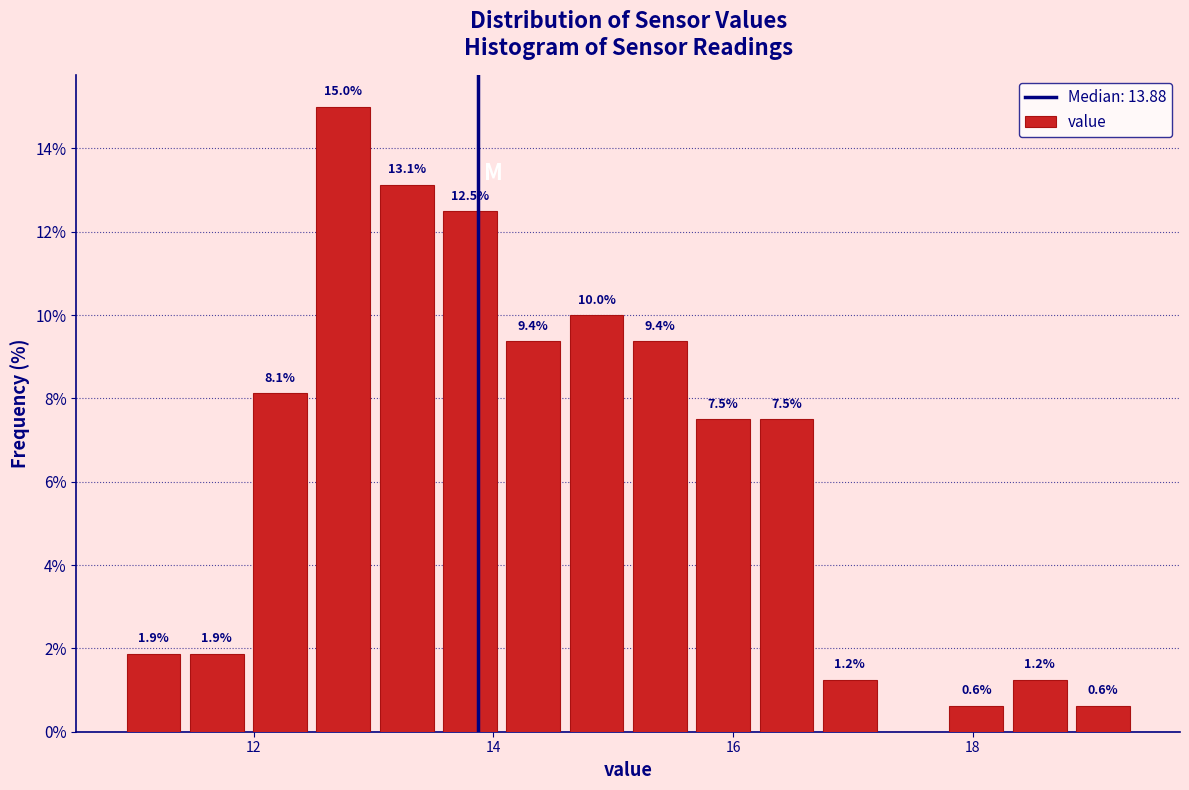

Read against the x-axis, roughly where is the centre of the tallest bar?

12.8